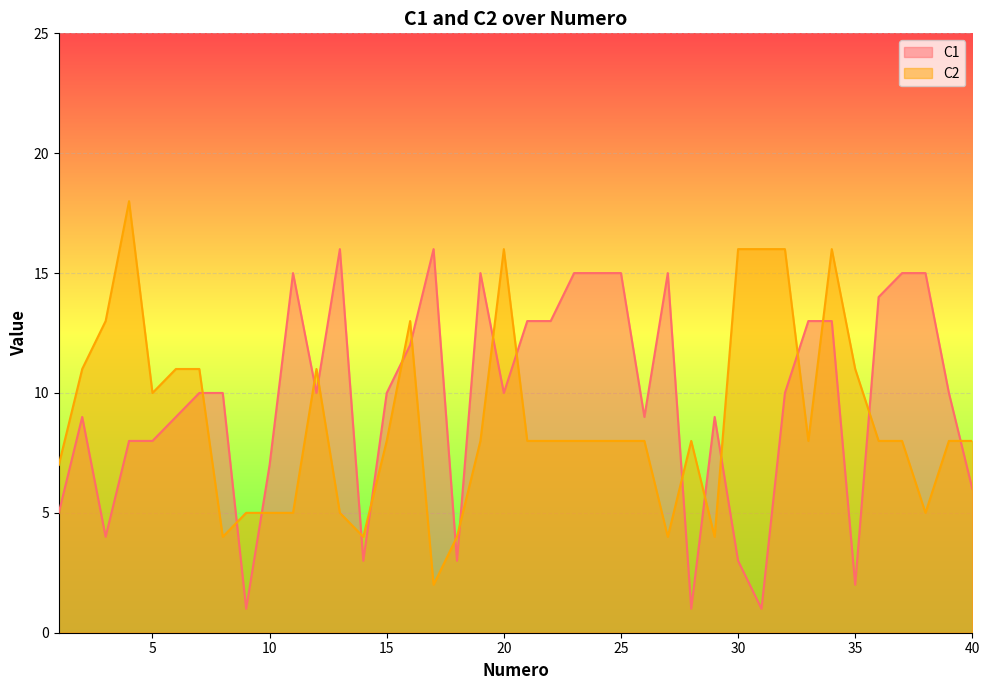

Which category has the lowest value in the C1 series?

9